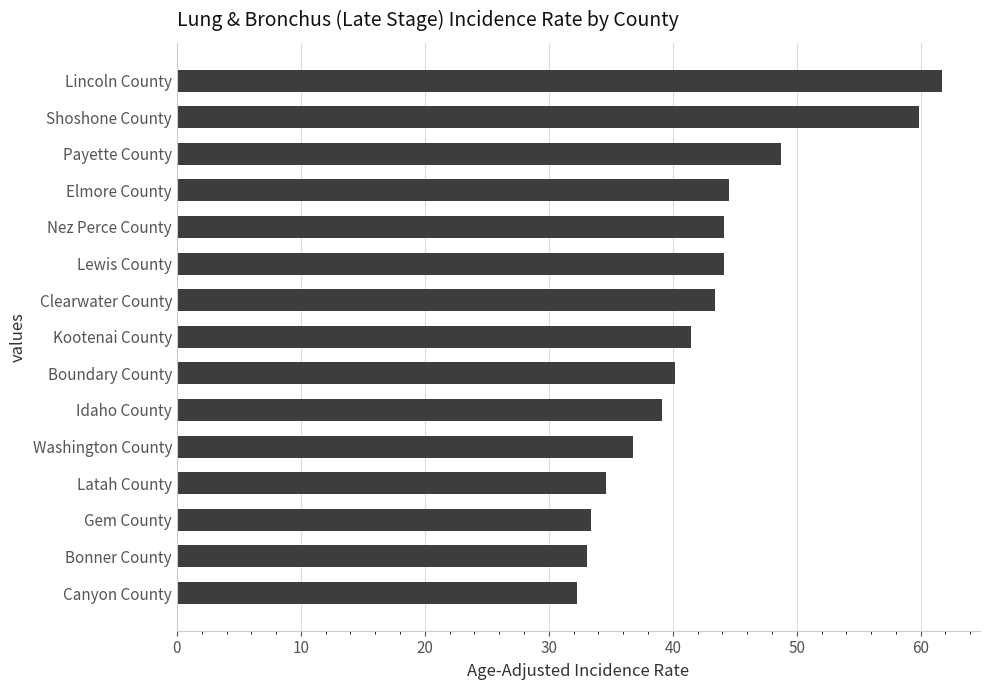

The value at Nez Perce County is 44.1. True or false?

True